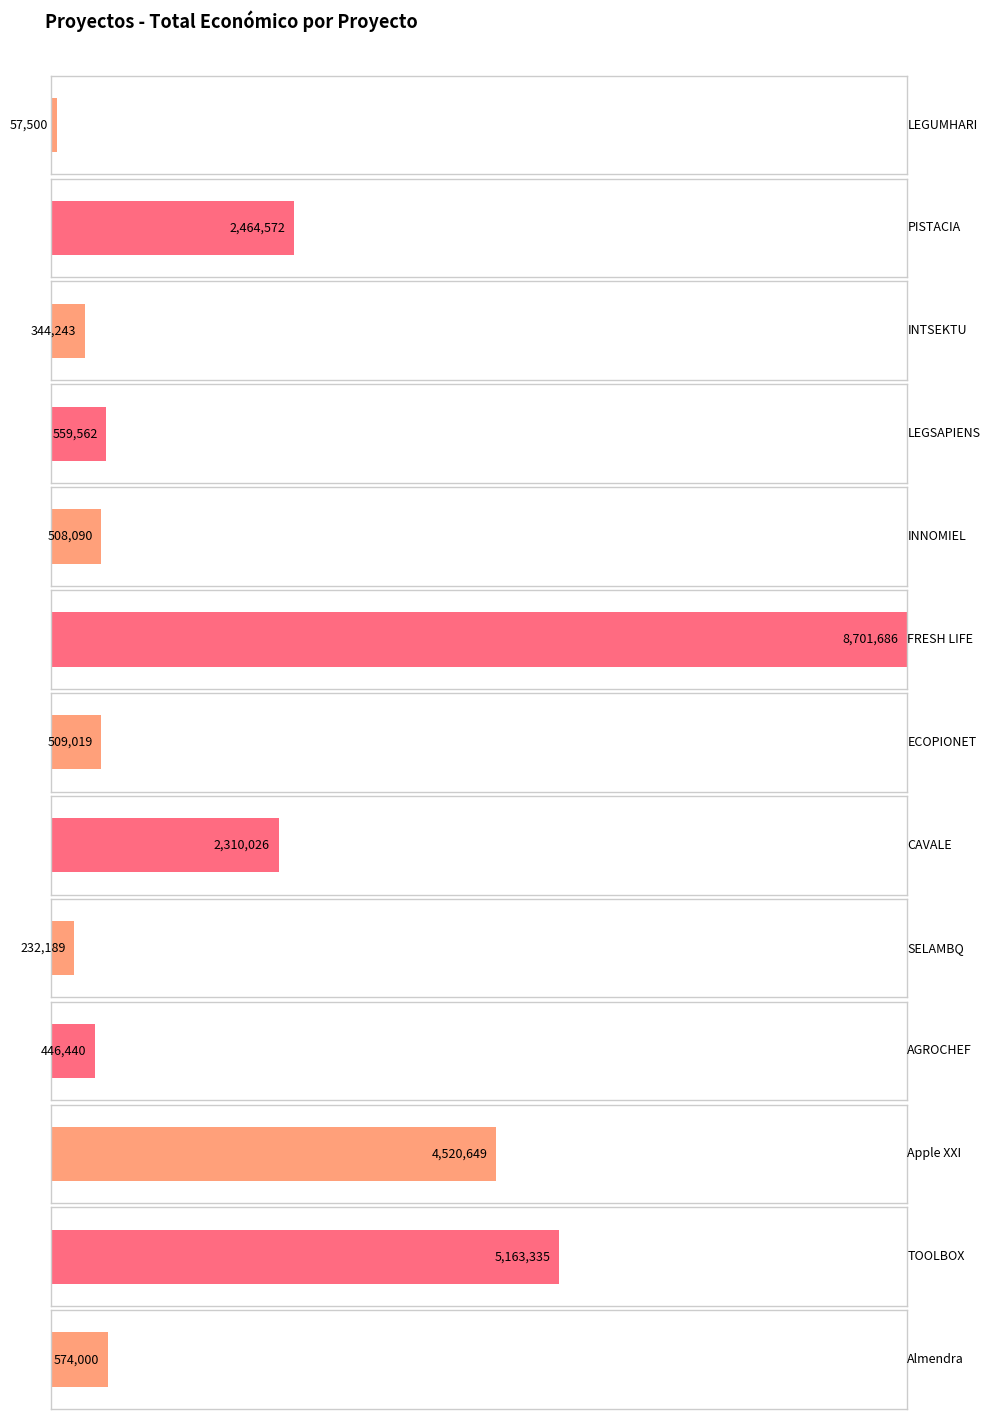

How many data points are above 559562?

6